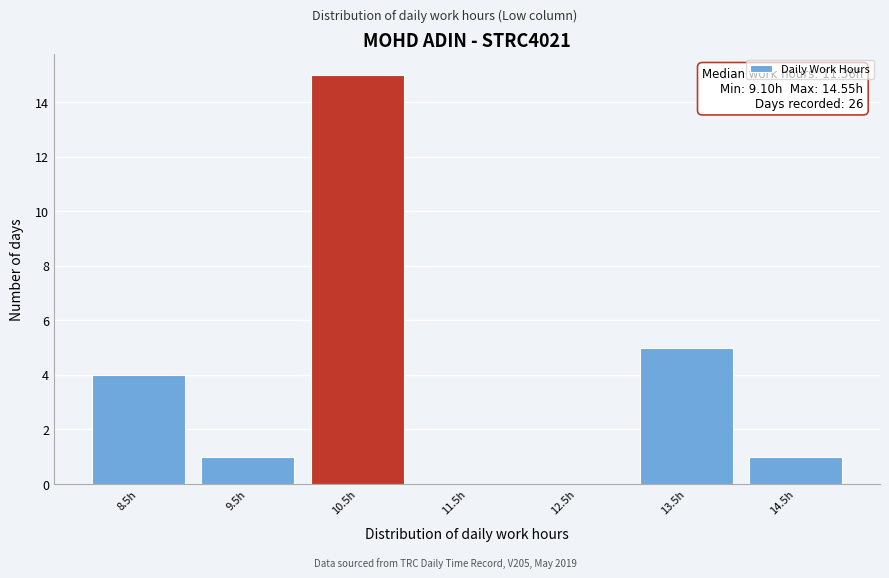

Reading right to left, what are all the values shown in this chart?

14.5h=1	13.5h=5	12.5h=0	11.5h=0	10.5h=15	9.5h=1	8.5h=4